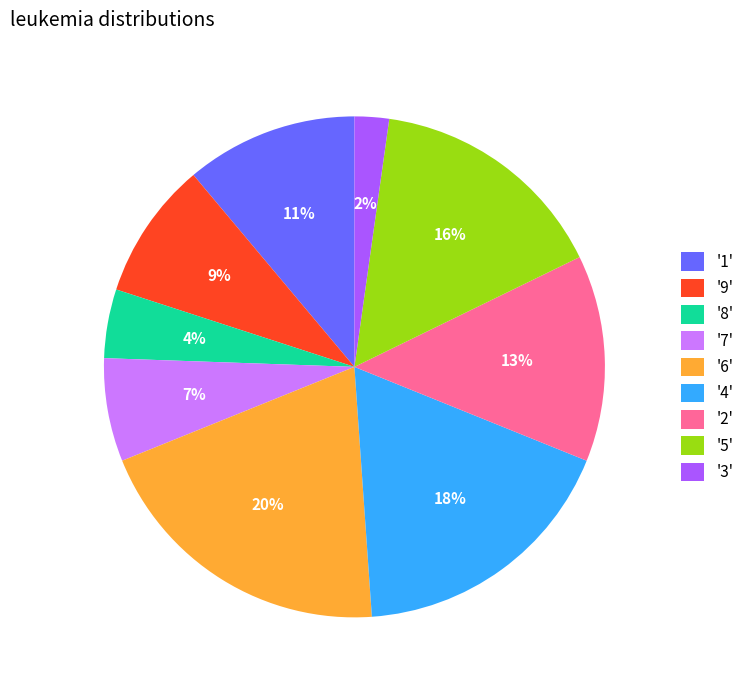

Do '6' and '5' together represent more than half of the pie?

No